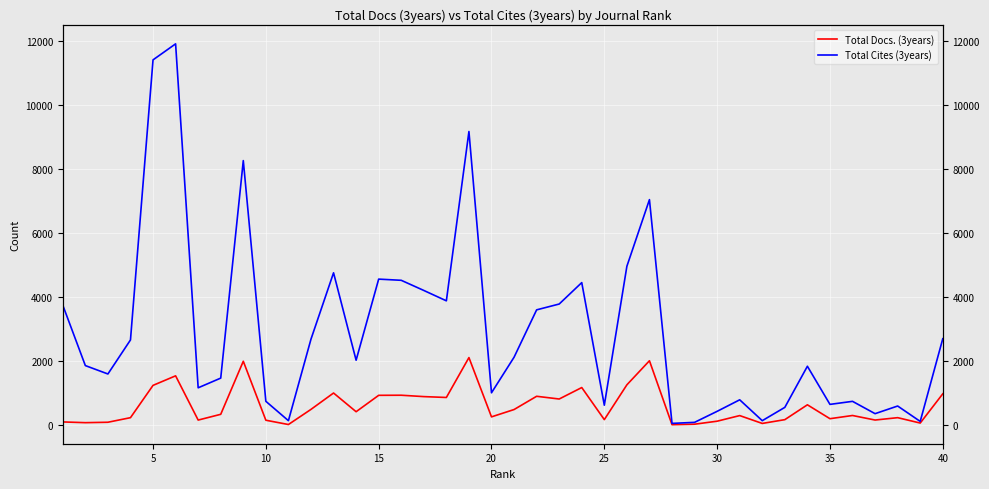

True or false: Total Docs. (3years) has a value of 13 at 28.

False